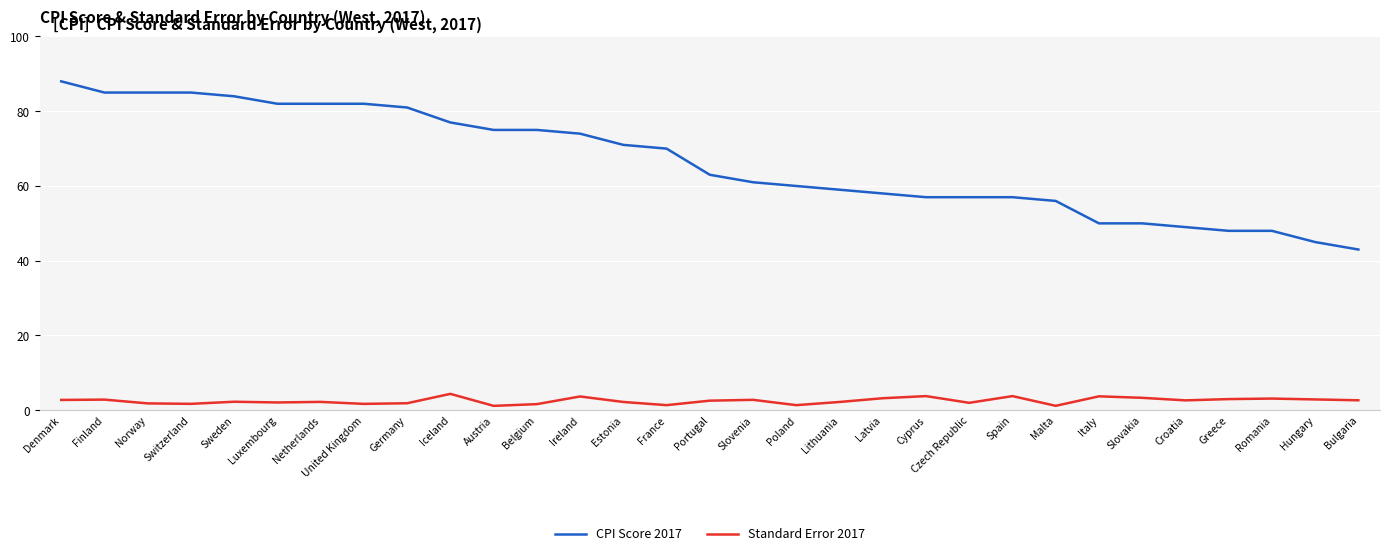

What is the difference between the highest and lowest values at Greece?

45.0